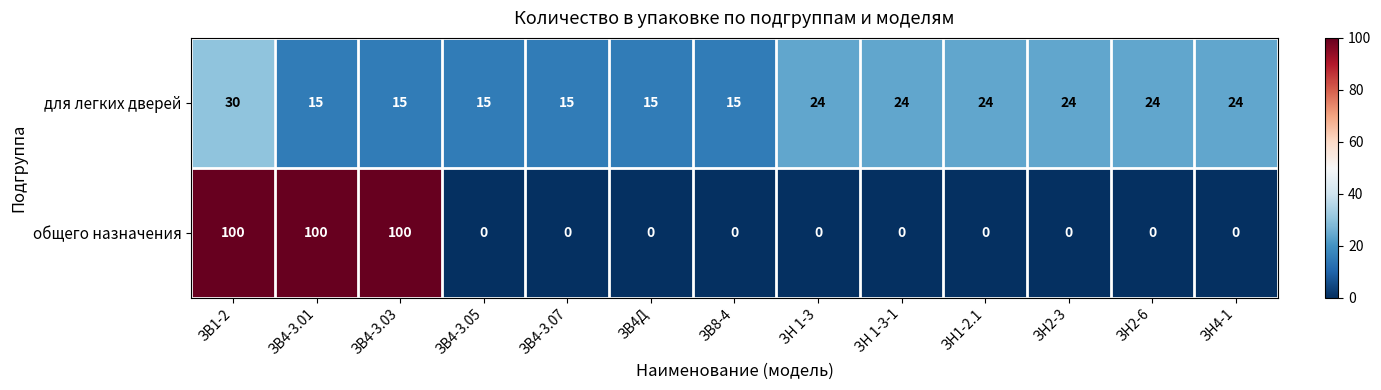

What is the minimum value for для легких дверей?

15